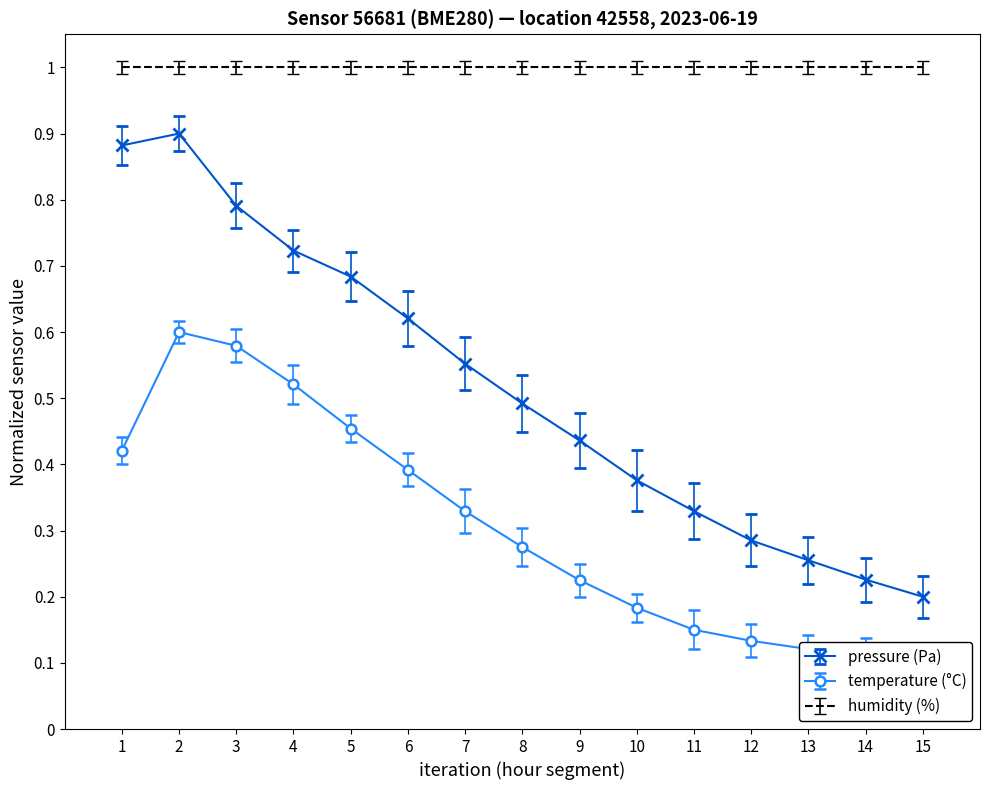

How many pressure (Pa) values are between 0 and 1?

15